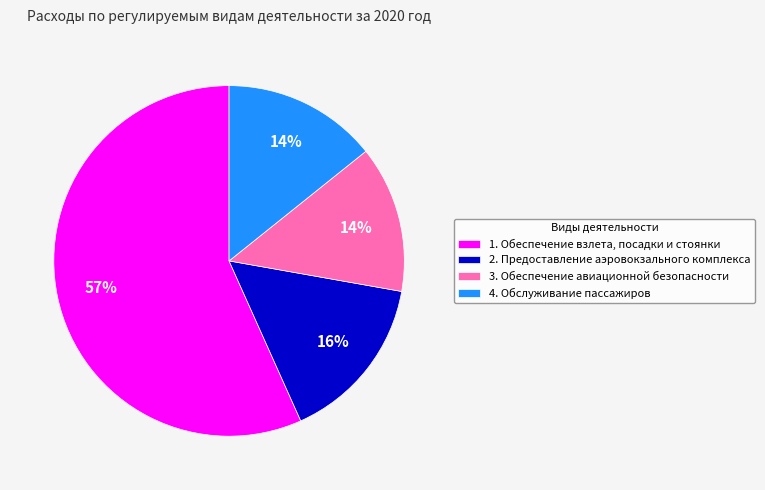

How many segments does this pie chart have?

4